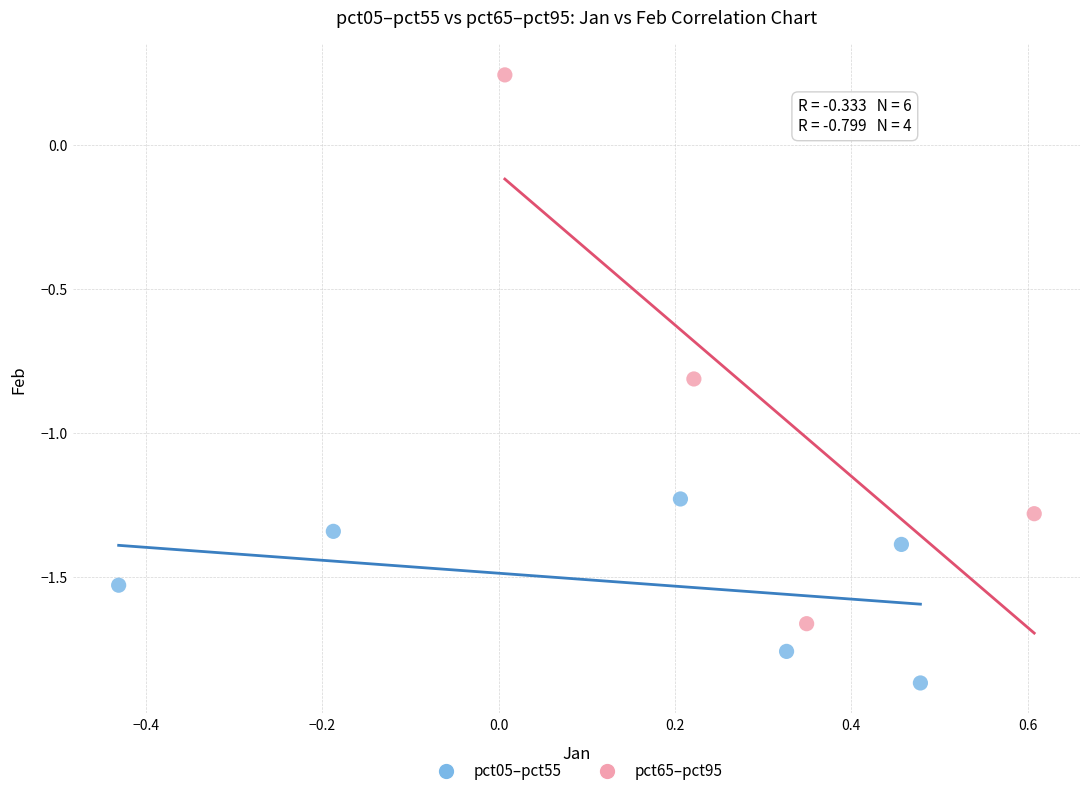

Which series reaches the minimum Y coordinate?

pct05–pct55